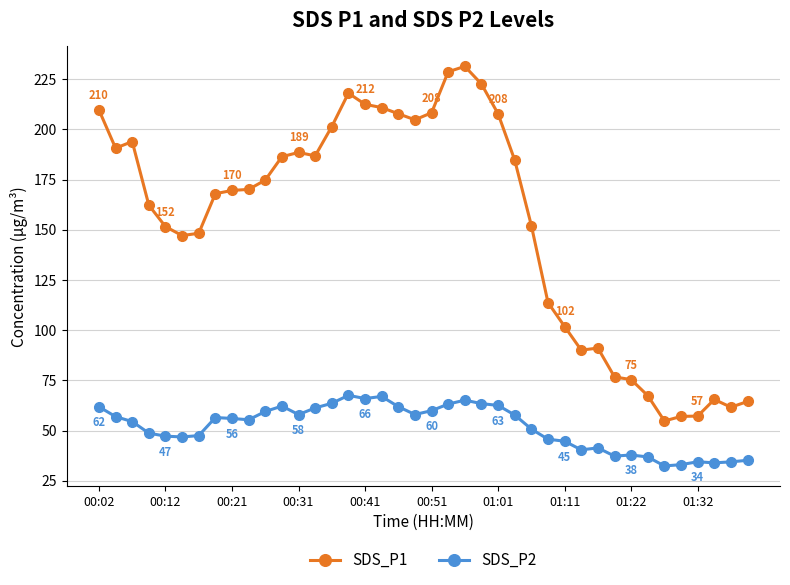

What is the difference between the second highest and second lowest values in the SDS_P2 series?

34.0